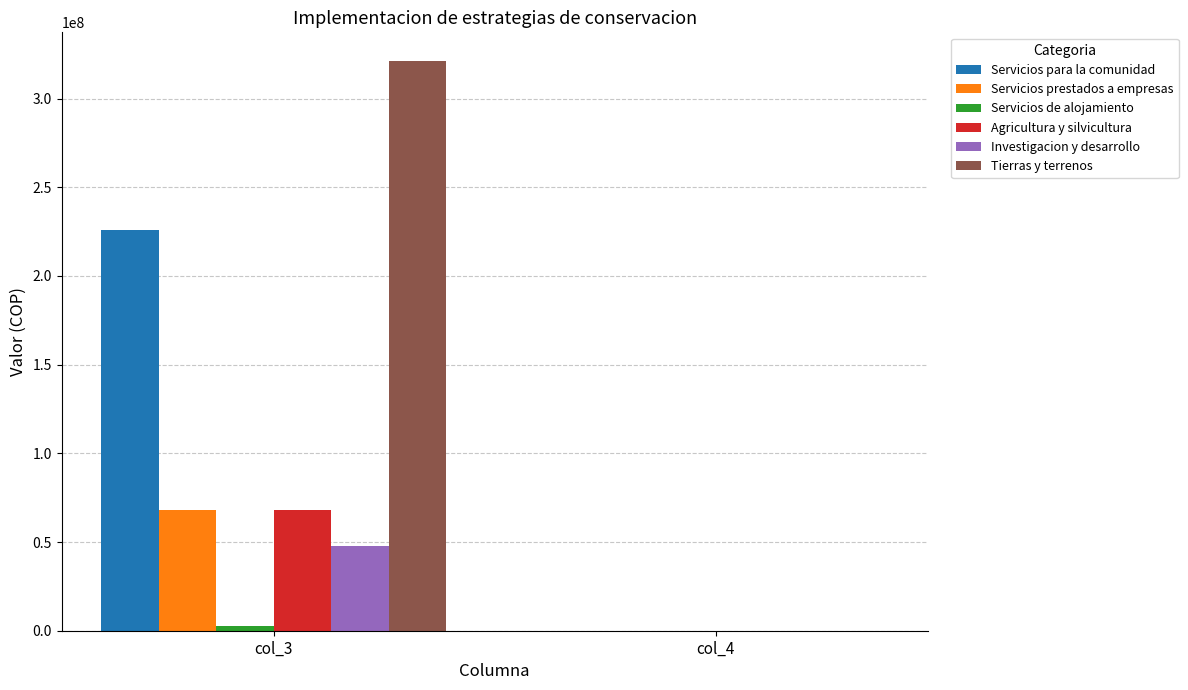

At which category is the sum across all series the highest?

col_3